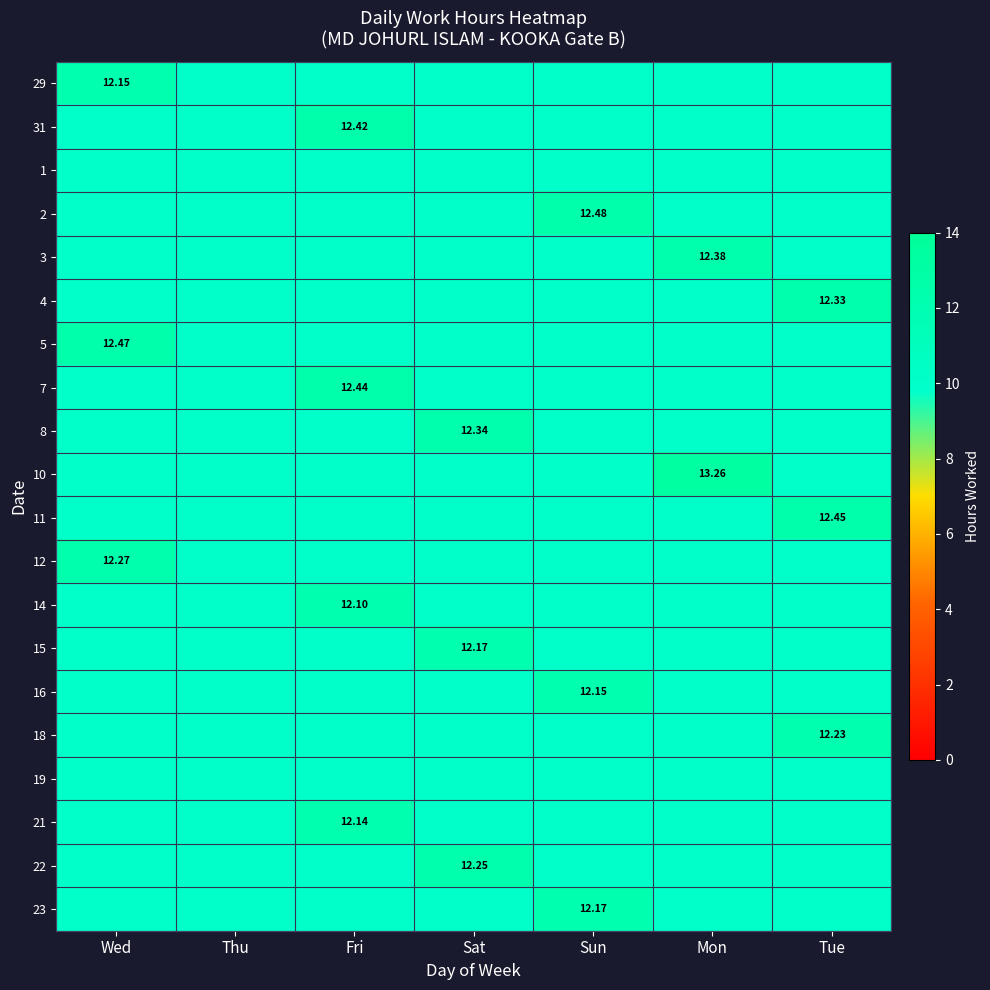

Which category has the lowest value across all series?

Thu